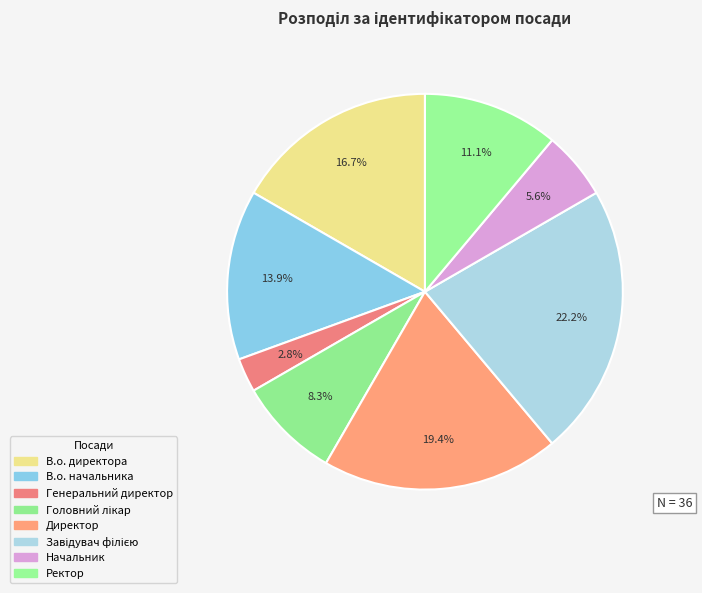

To the nearest percent, what is the average slice percentage?

12%